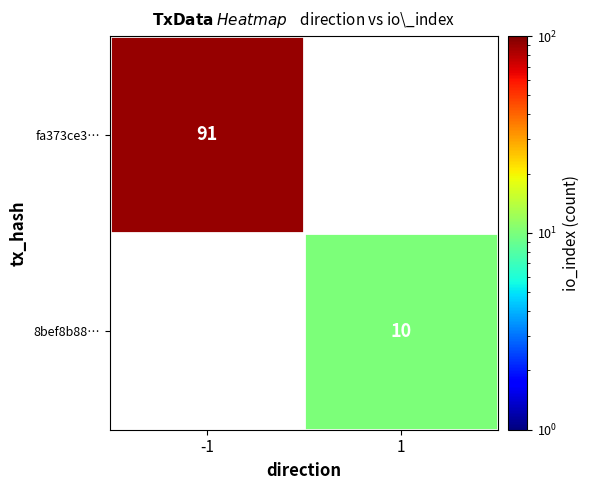

How many series are shown in this chart?

2